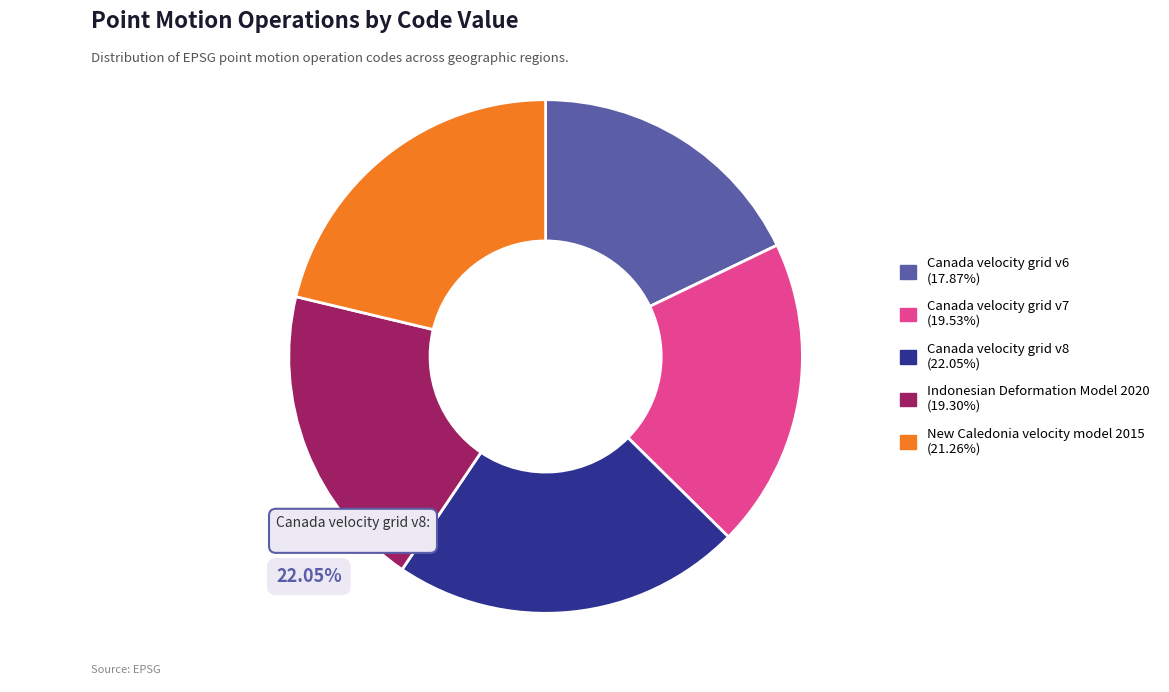

To the nearest percent, what is the average slice percentage?

20%